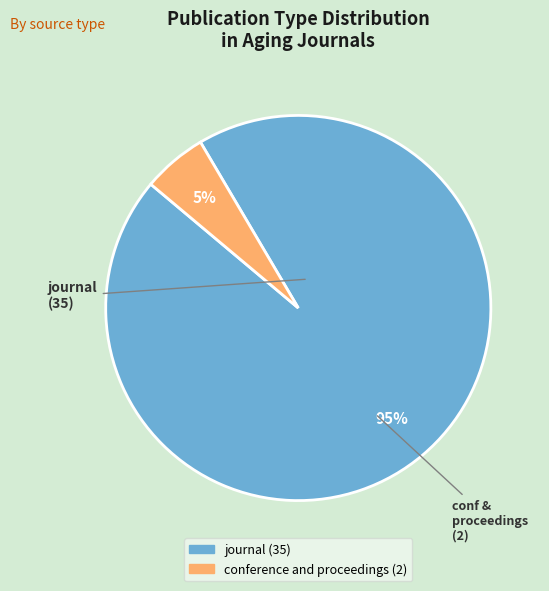

To the nearest percent, what is the average slice percentage?

50%